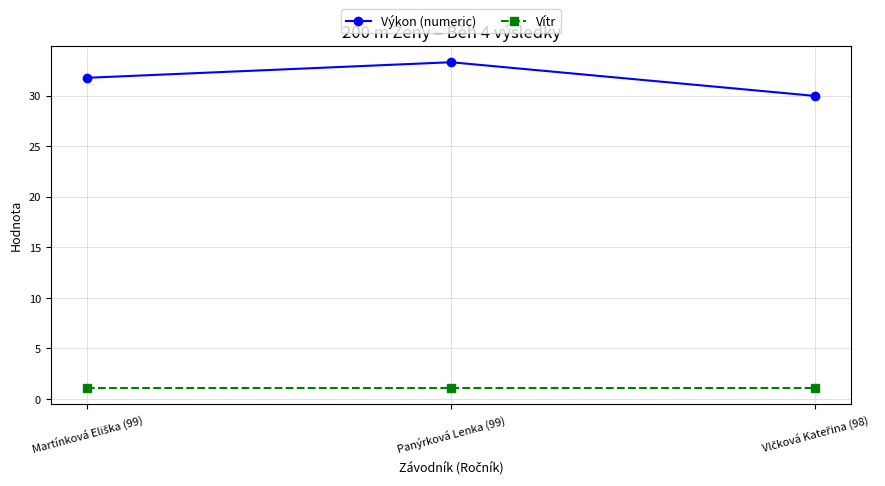

Is the value of Výkon (numeric) at Panýrková Lenka (99) greater than the value of Vítr at Panýrková Lenka (99)?

Yes